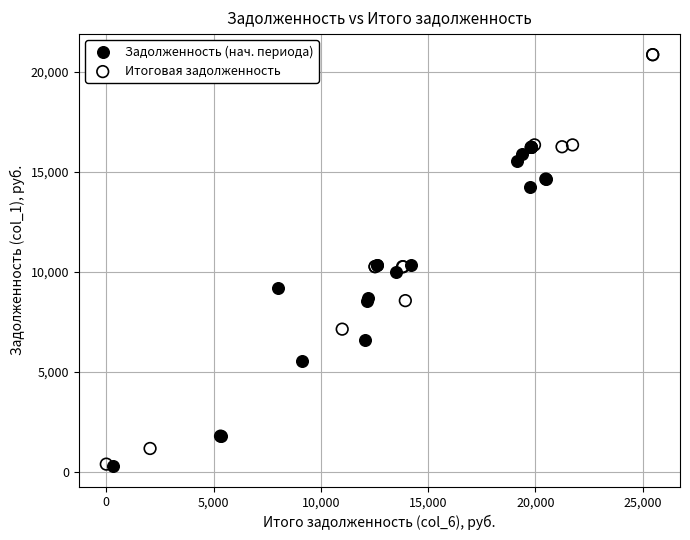

What are all the series names shown in the legend?

Задолженность (нач. периода), Итоговая задолженность